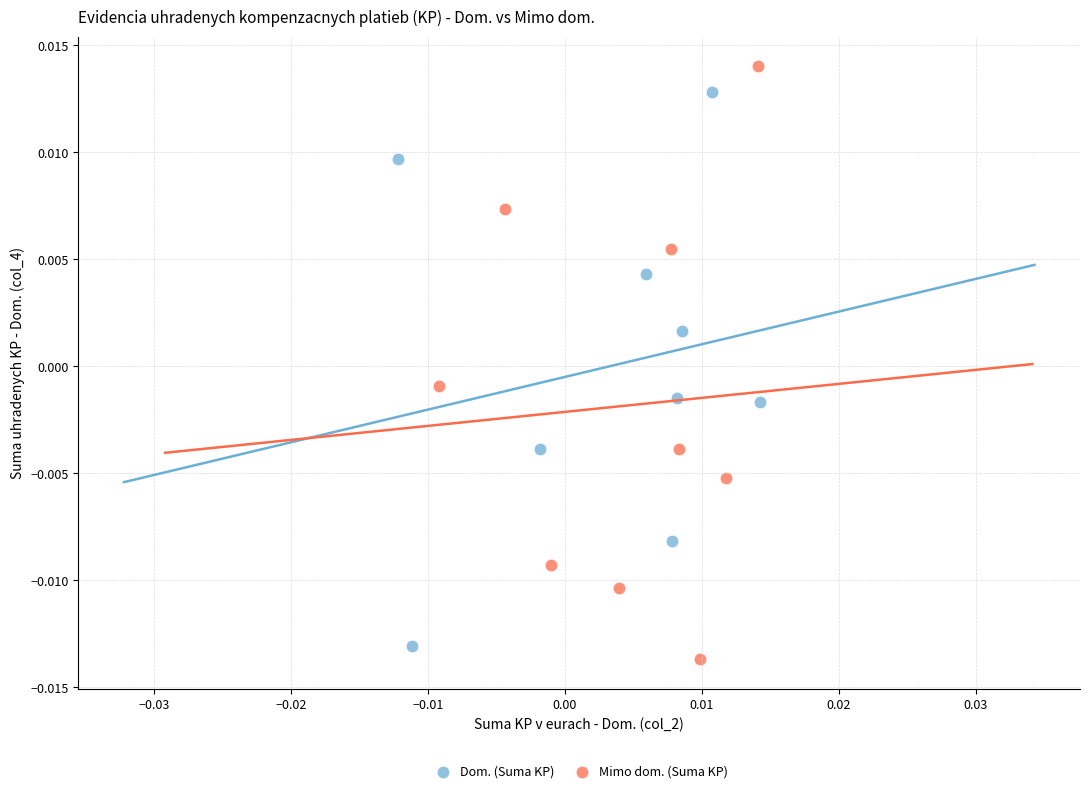

Which series has the widest spread of Y values?

Mimo dom. (Suma KP)